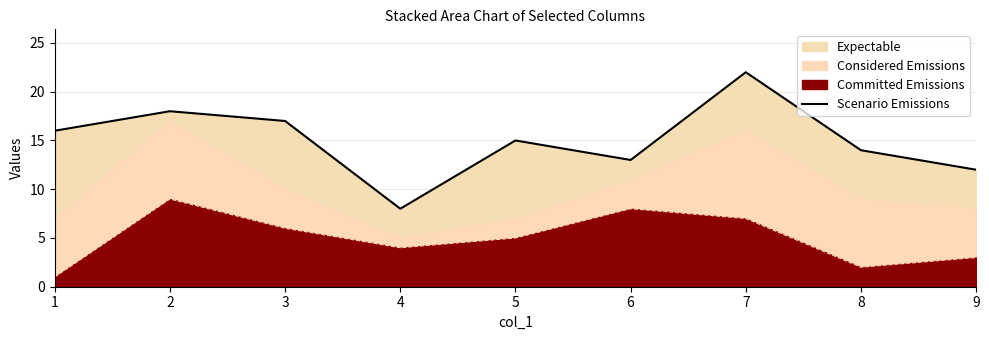

Which label corresponds to the largest value in the chart?

7